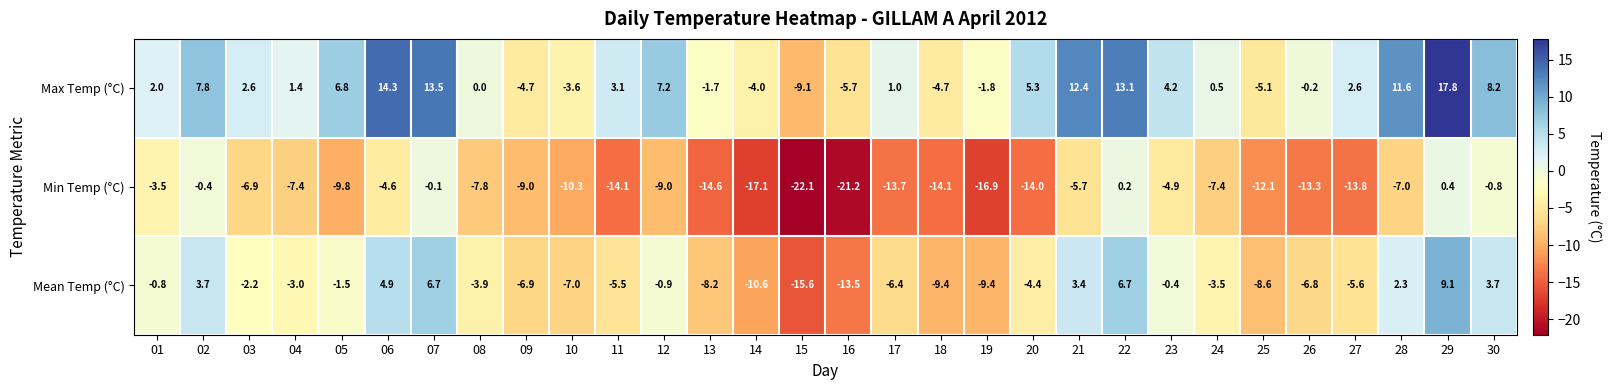

At which category is the sum across all series the highest?

29